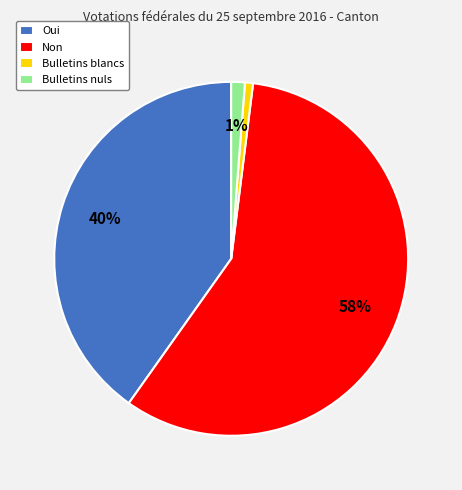

Count the number of slices in the pie.

4